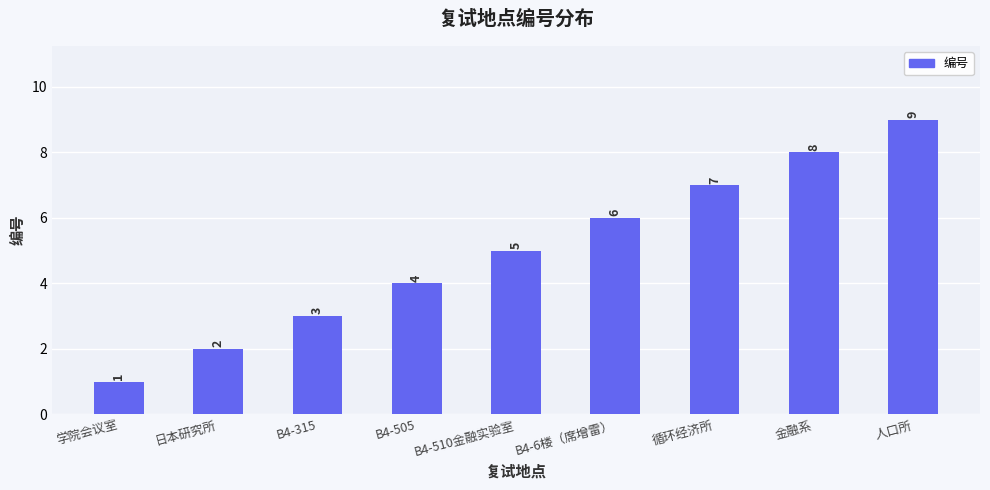

How many values are below 5?

4